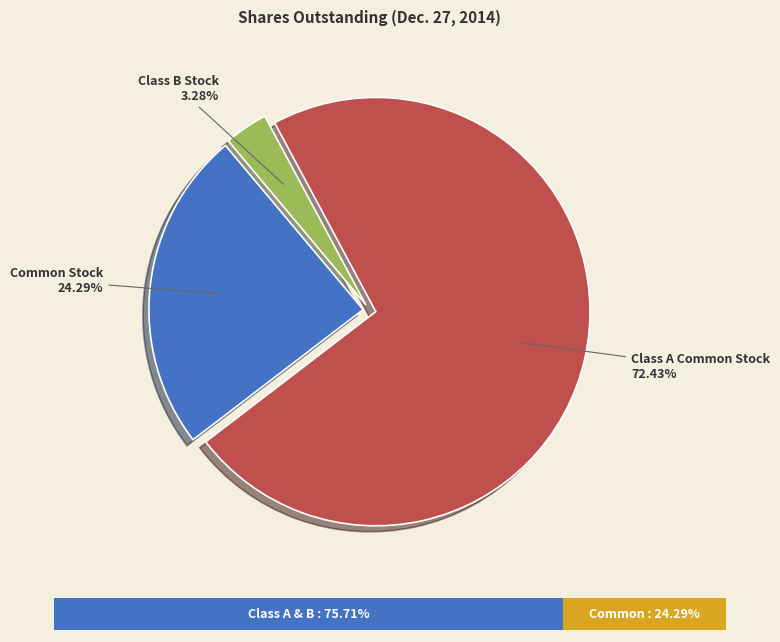

What percentage is NOT represented by Class A Common Stock?

27.6%